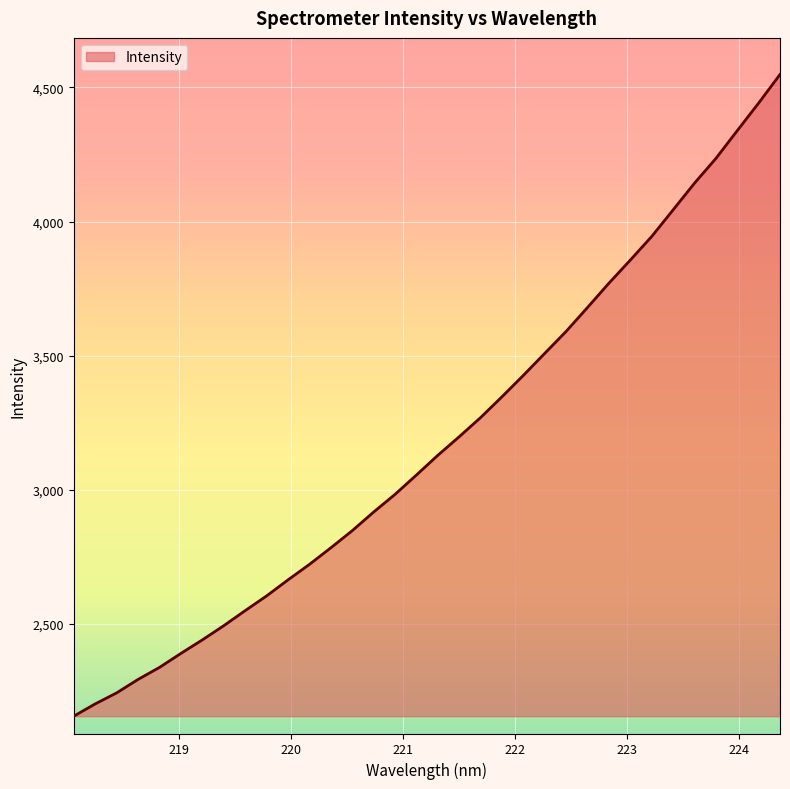

What is the difference between the maximum and minimum values?

2393.3